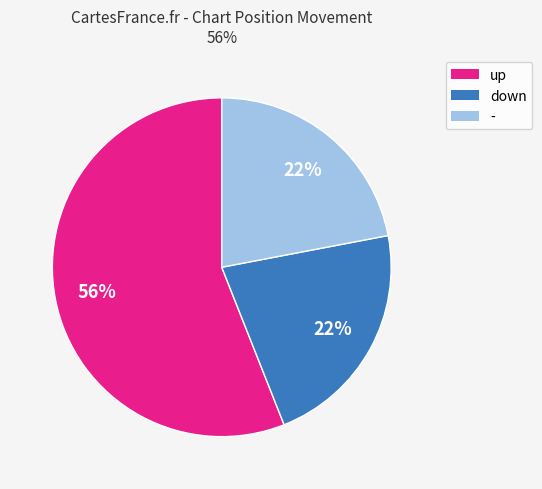

Approximately how many times larger is the value at - compared to down?

1.0